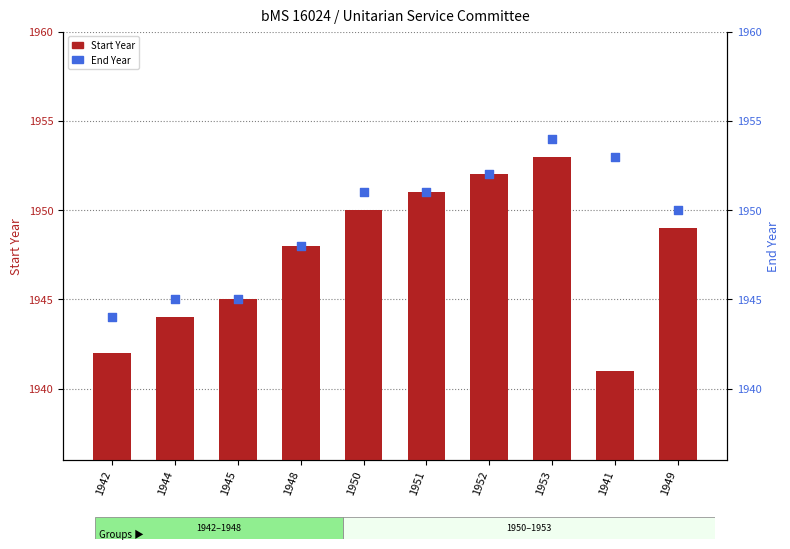

Is the value of End Year at 1942 greater than the value of Start Year at 1953?

No